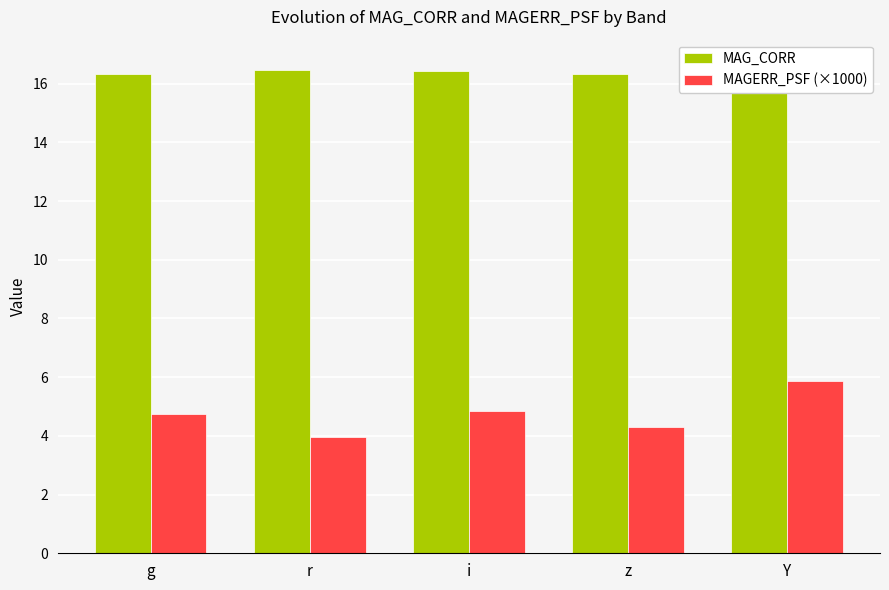

What is the sum of the MAGERR_PSF (×1000) values at g and i?

9.6